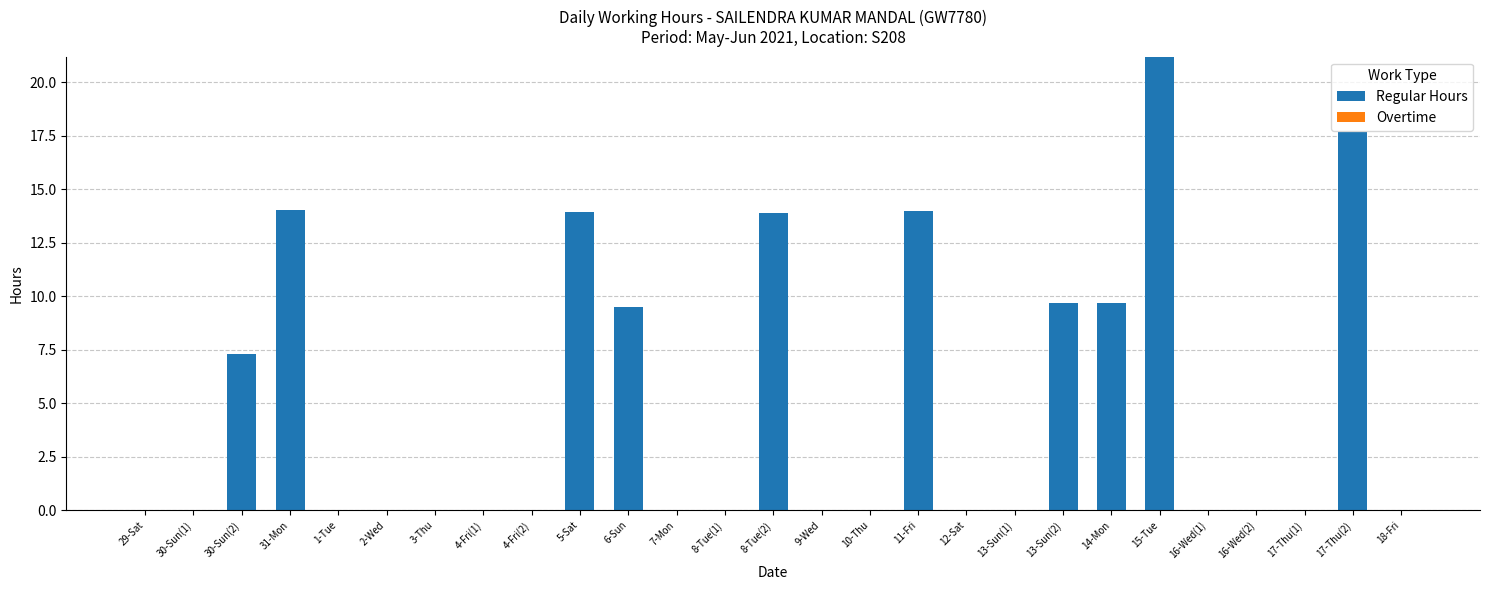

Which label corresponds to the largest value in the chart?

15-Tue